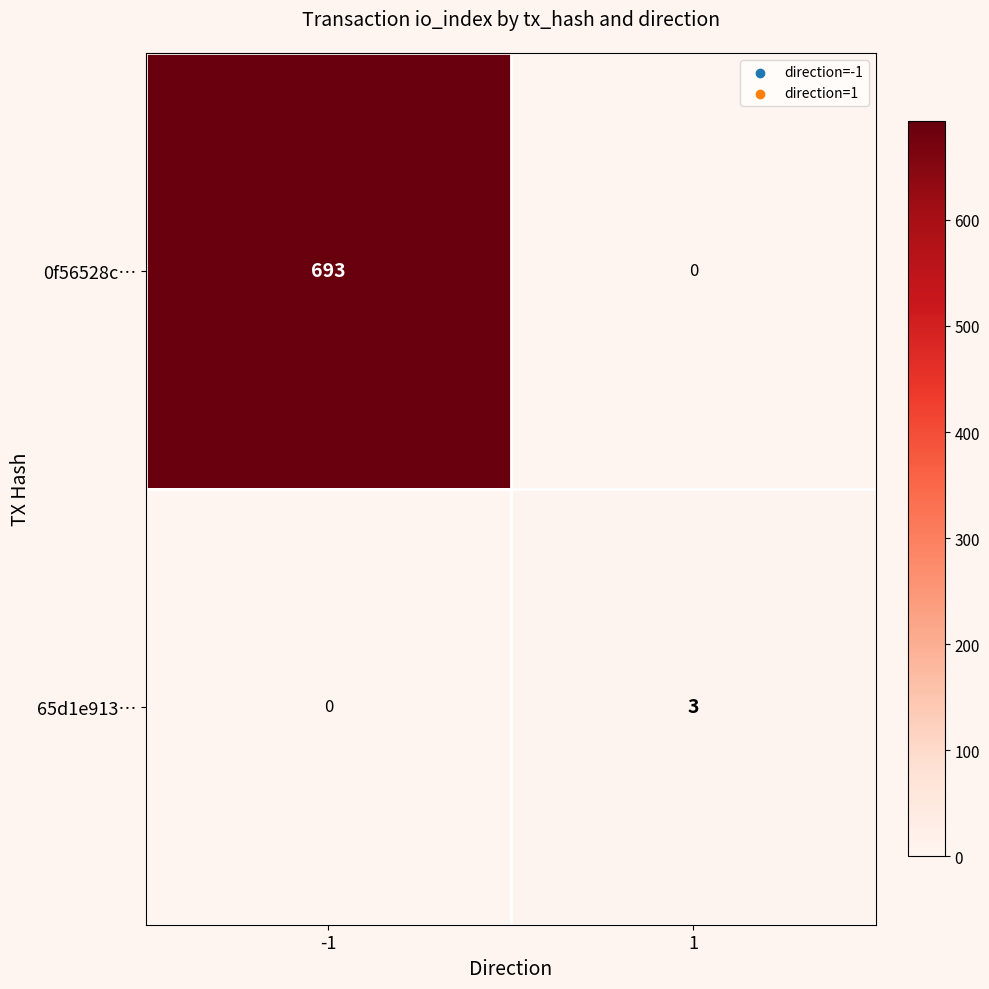

What is the total value across all series at 1?

3